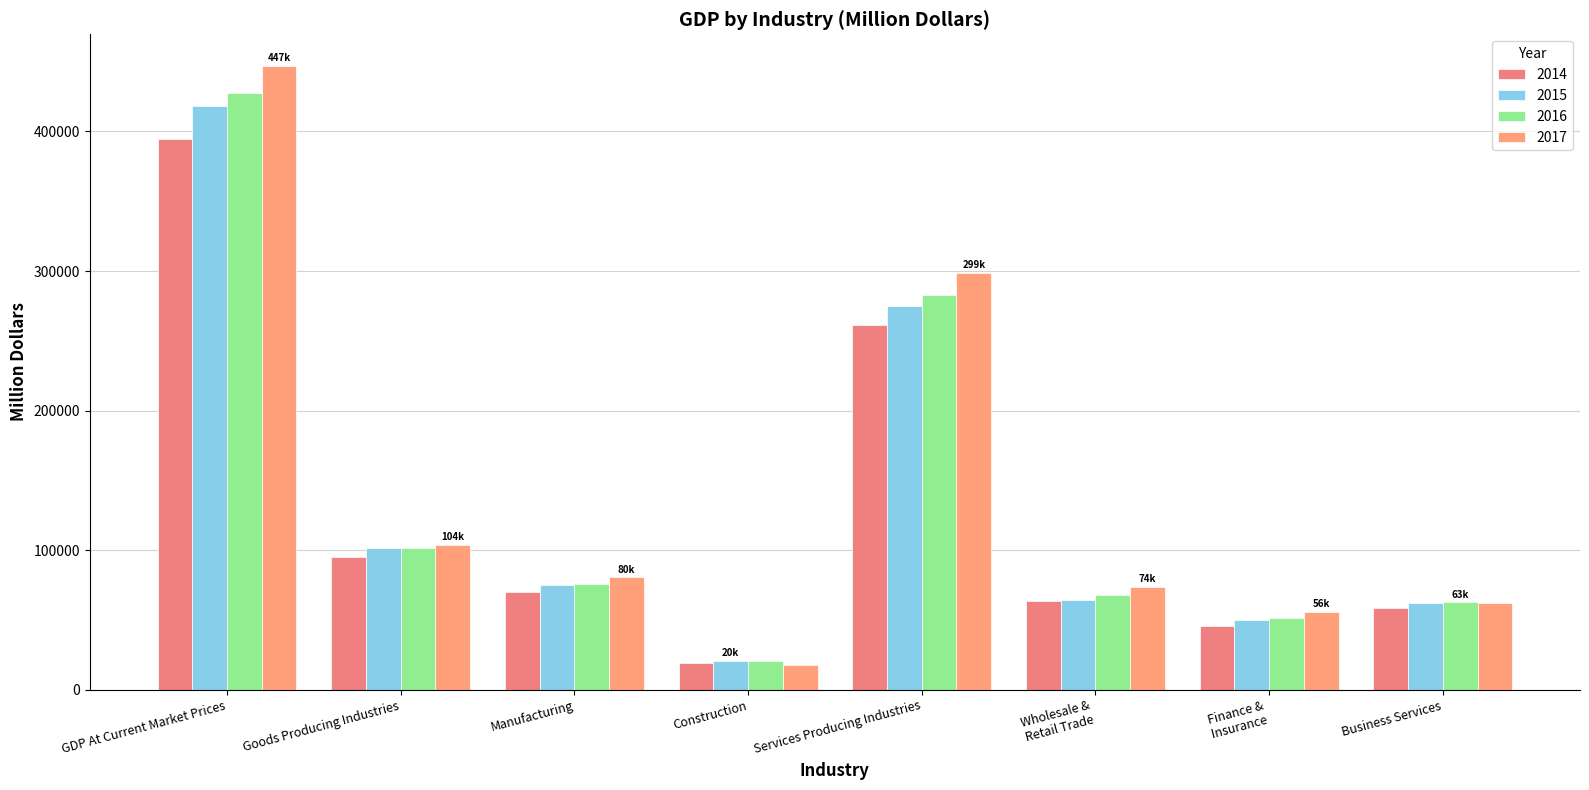

How many distinct data groups are displayed?

4